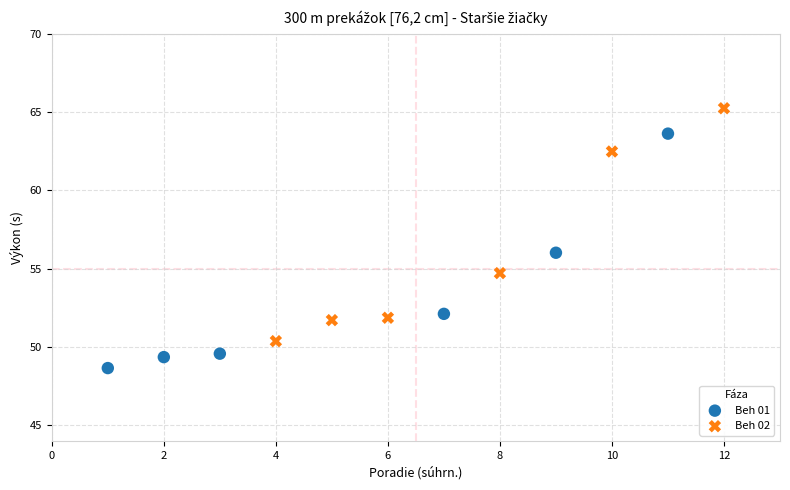

Which series reaches the minimum Y coordinate?

Beh 01